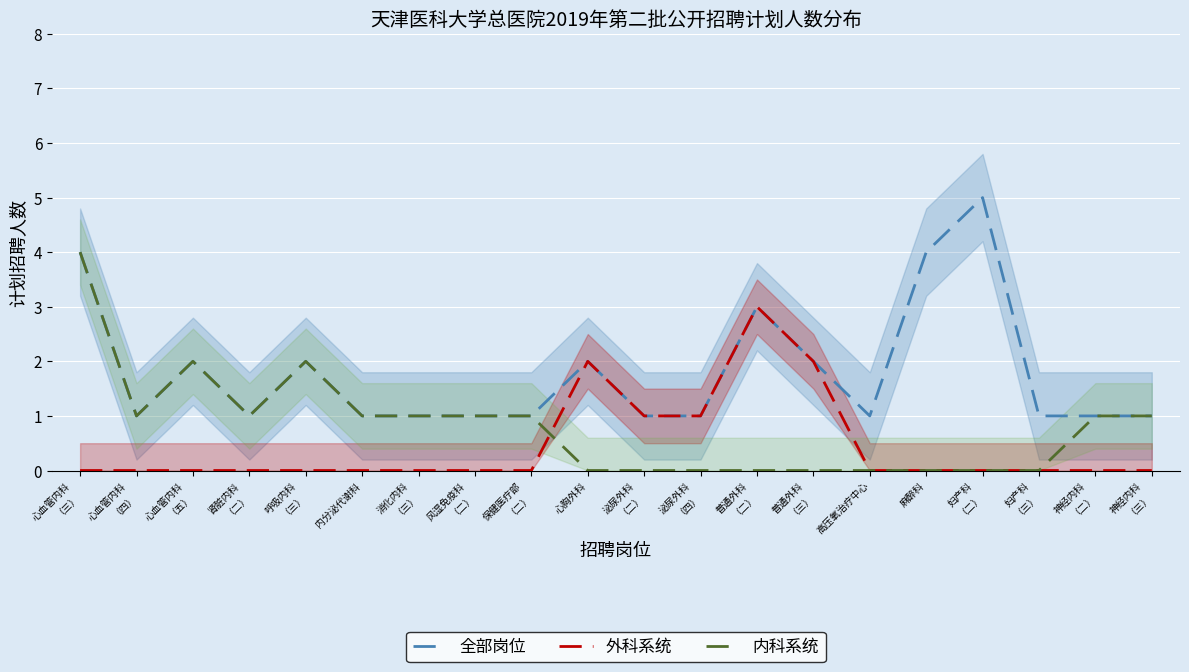

The value of 内科系统 at 心血管内科
（四） is 1. True or false?

True